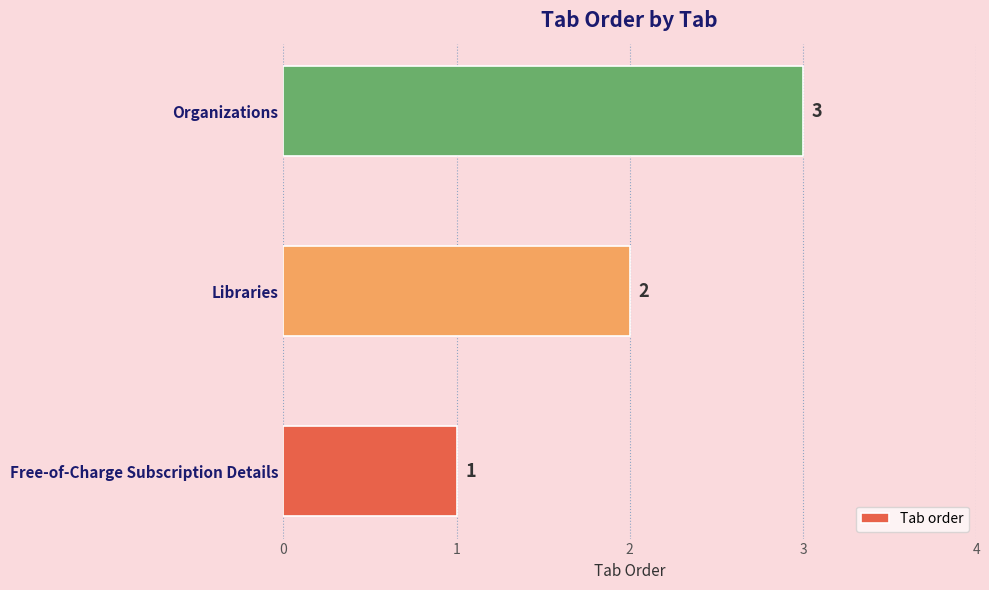

At which label is the value closest to 2?

Libraries